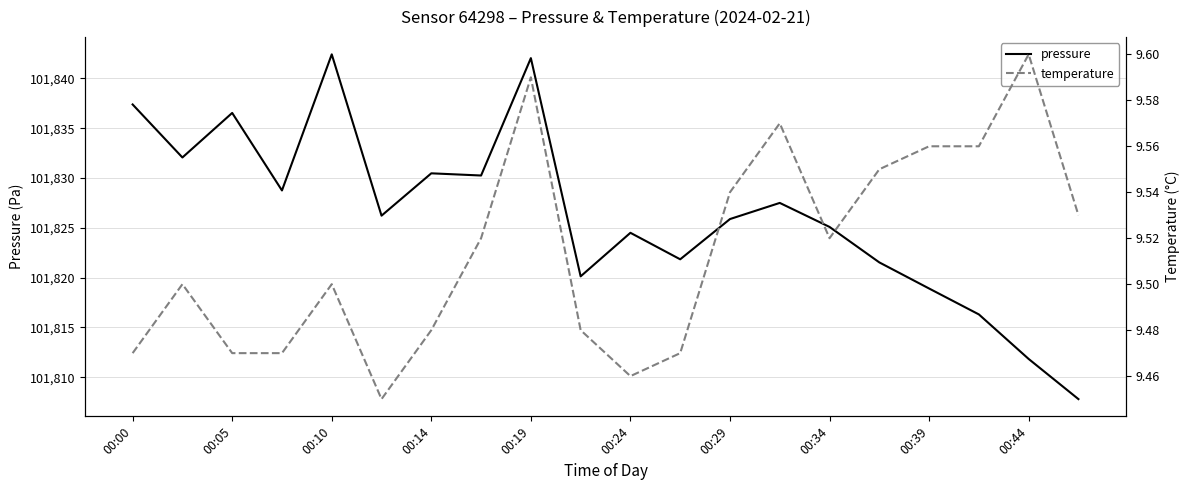

The pressure series shows 101825.1 at 00:34. True or false?

True